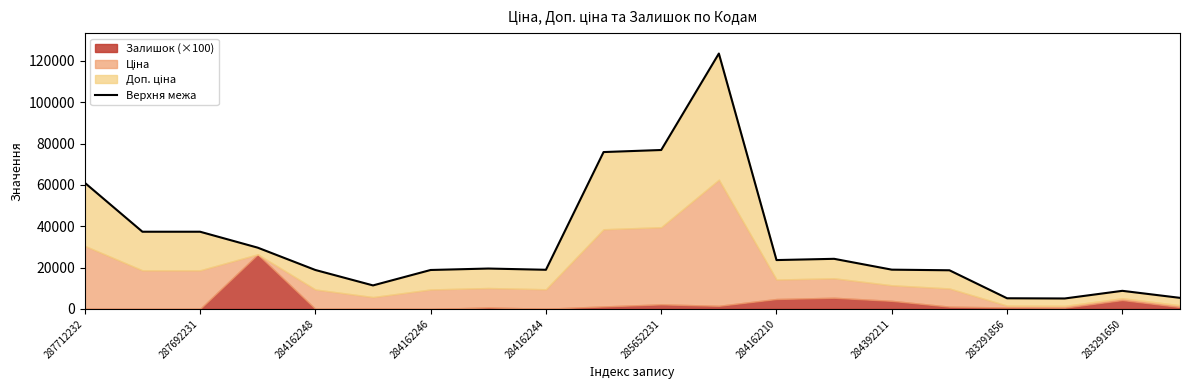

How many lines are shown in the chart?

1